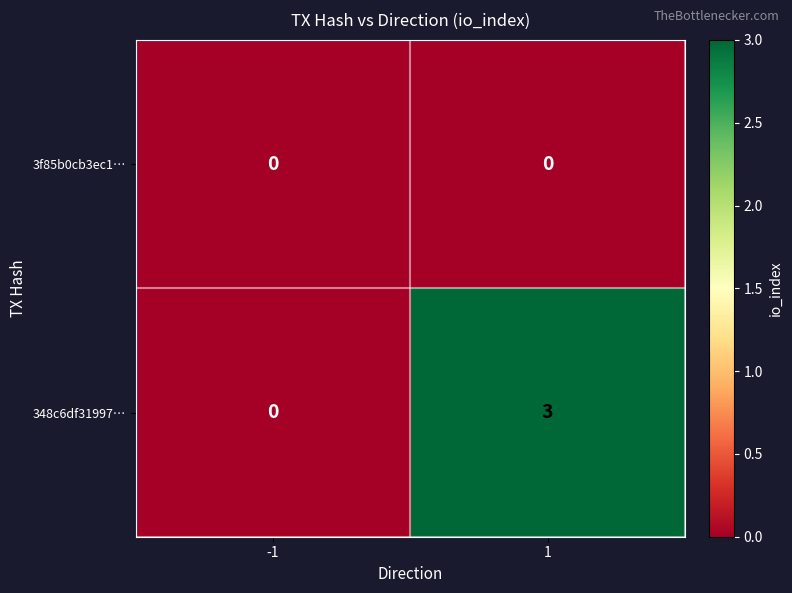

Count the number of data series in this chart.

2